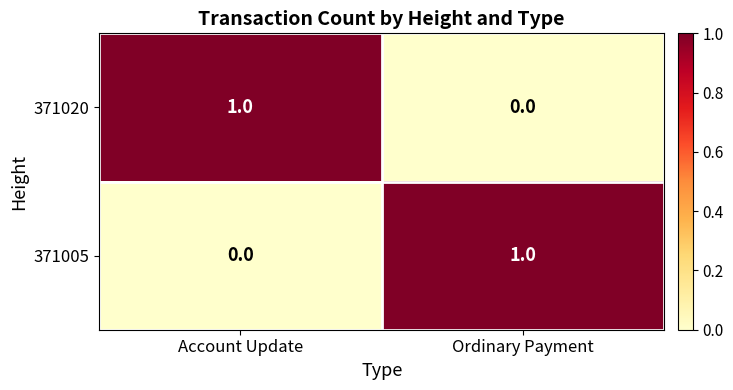

How many distinct data groups are displayed?

2